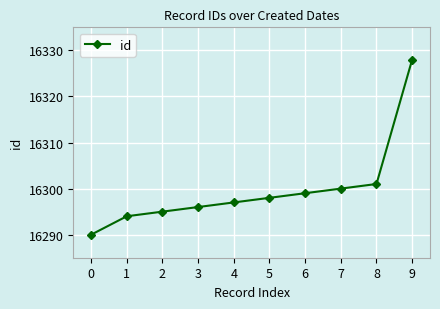

What is the average value?

16300